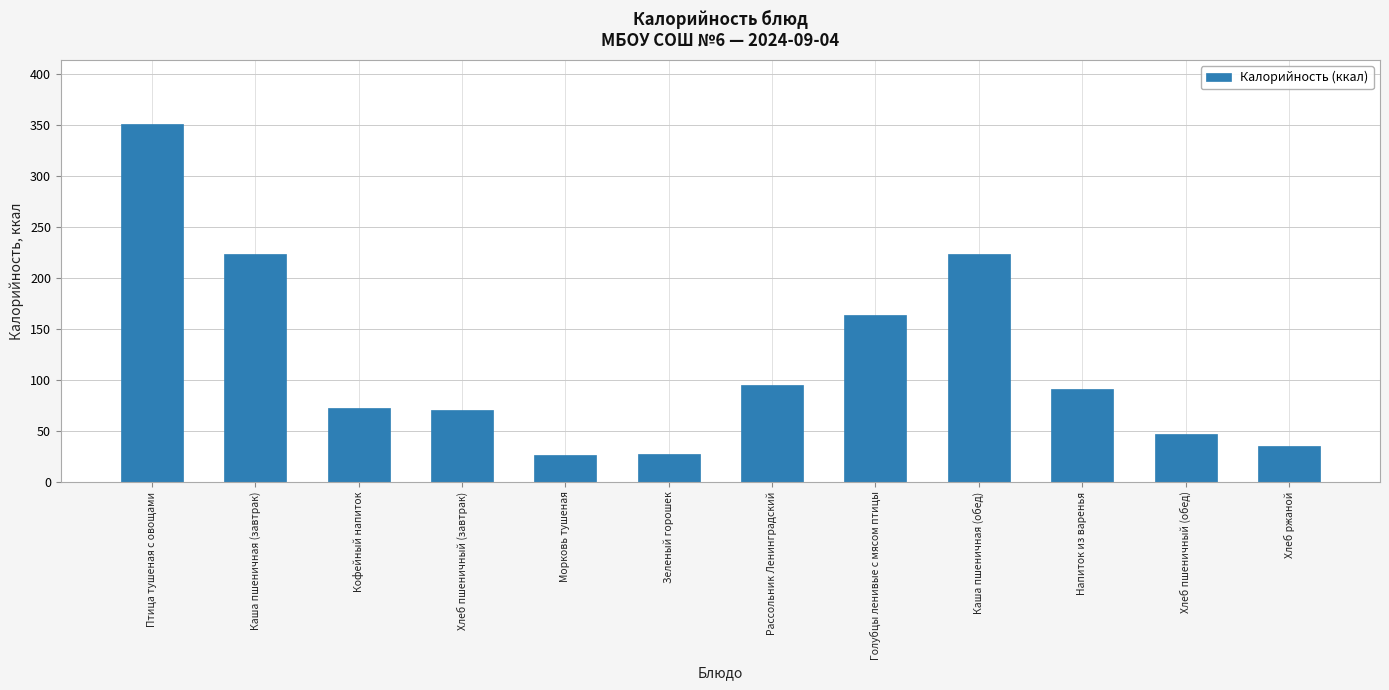

What is the label of the 1st bar from the right?

Хлеб ржаной